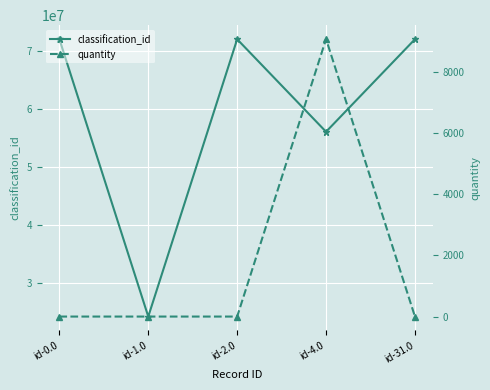

True or false: classification_id has more than 0 points higher than both neighbors.

True